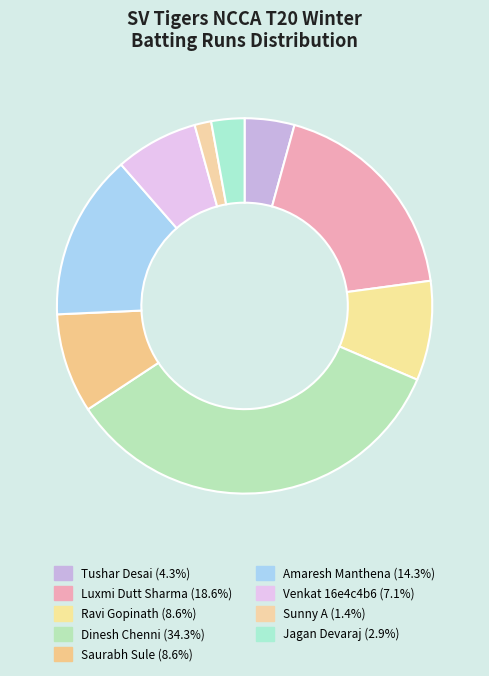

Count the number of slices in the pie.

9